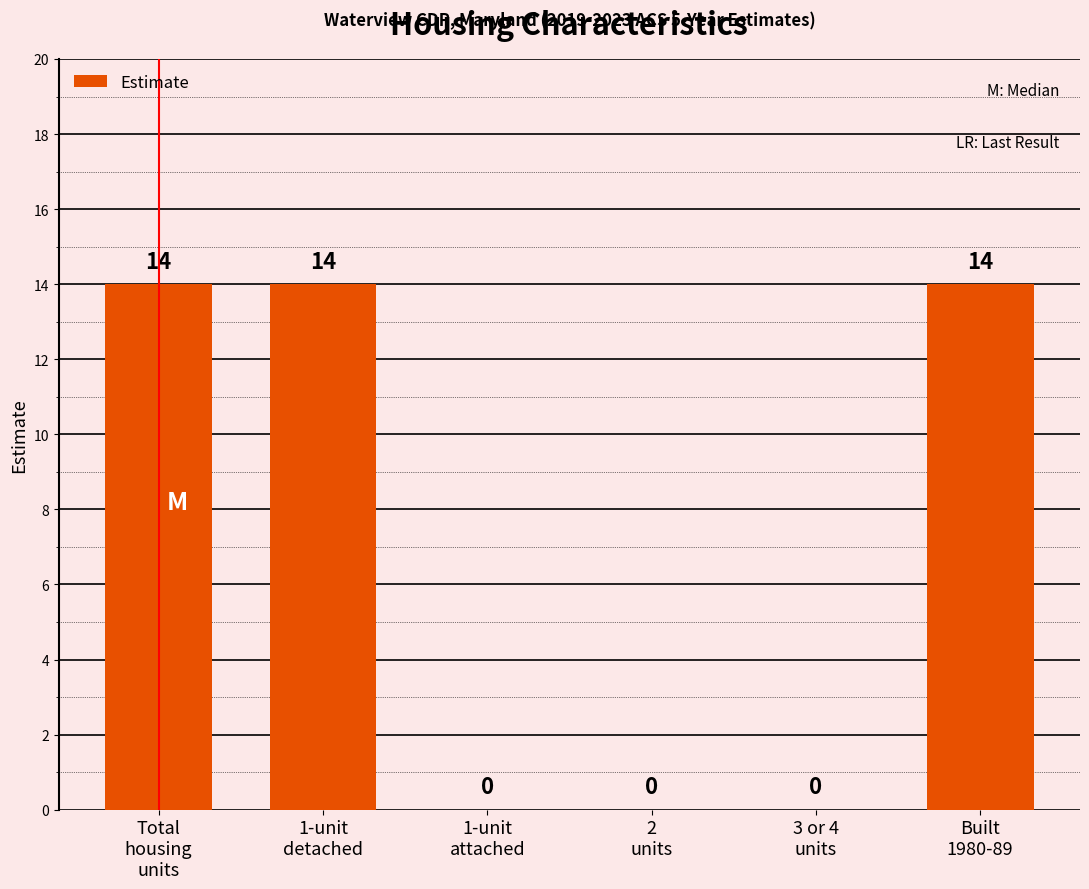

How many values are between 0 and 14?

6